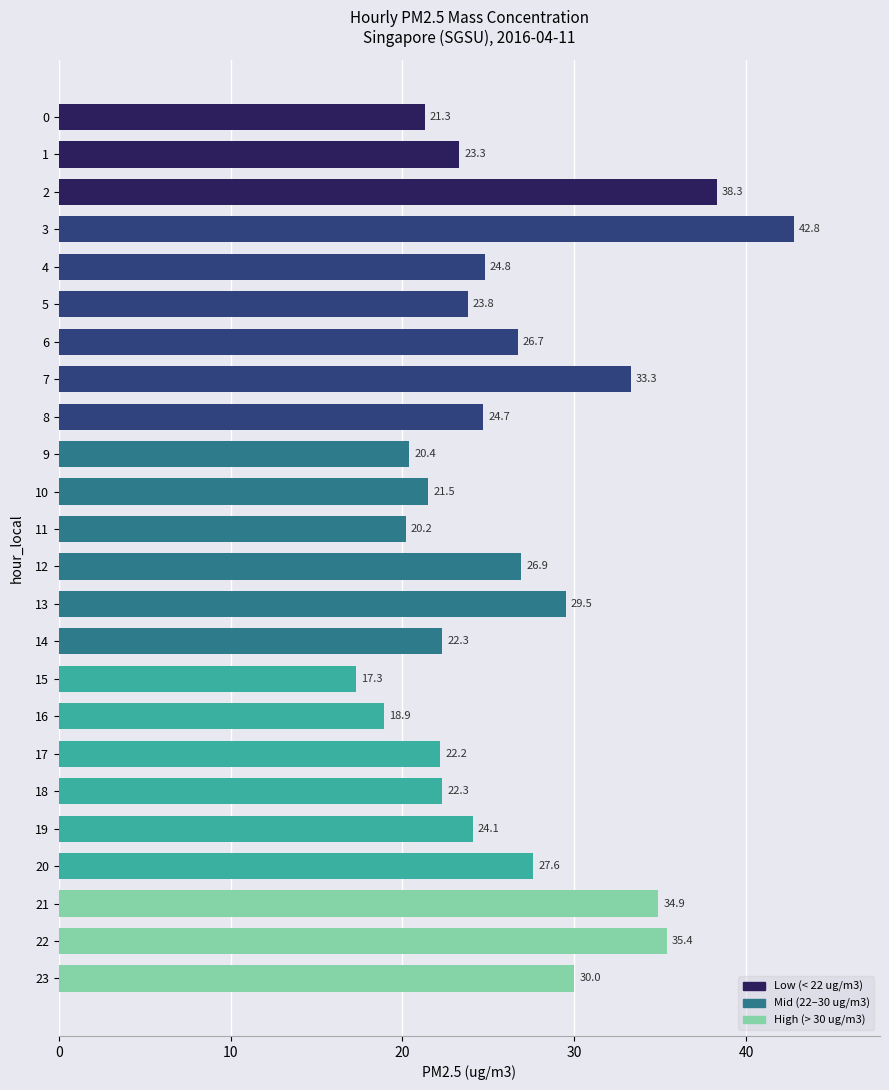

The value at 21 is 34.9. True or false?

True